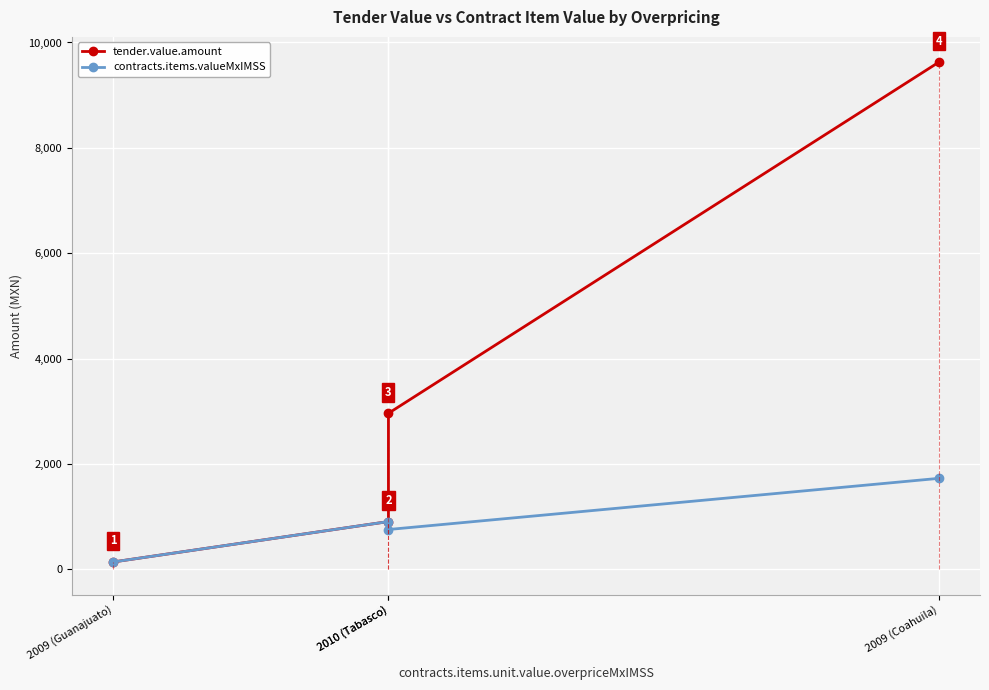

True or false: contracts.items.valueMxIMSS and tender.value.amount cross at least once.

False